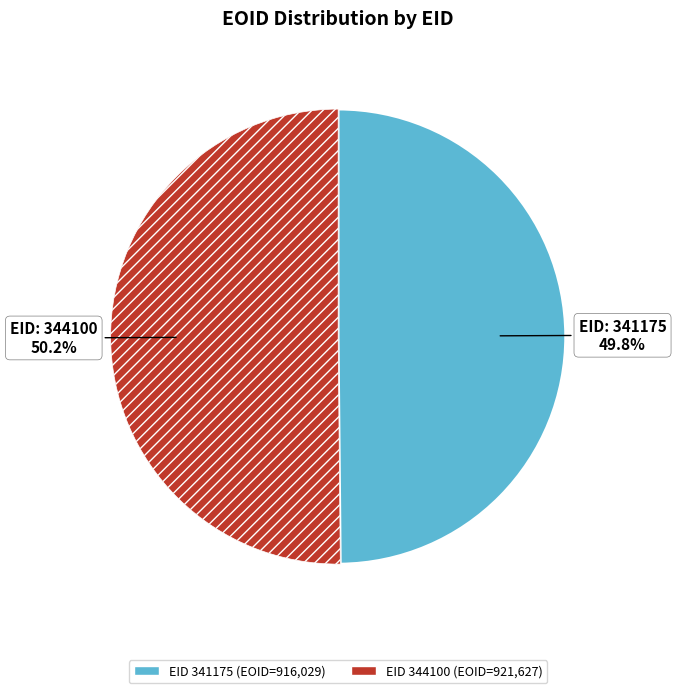

Does any single category account for the majority?

Yes